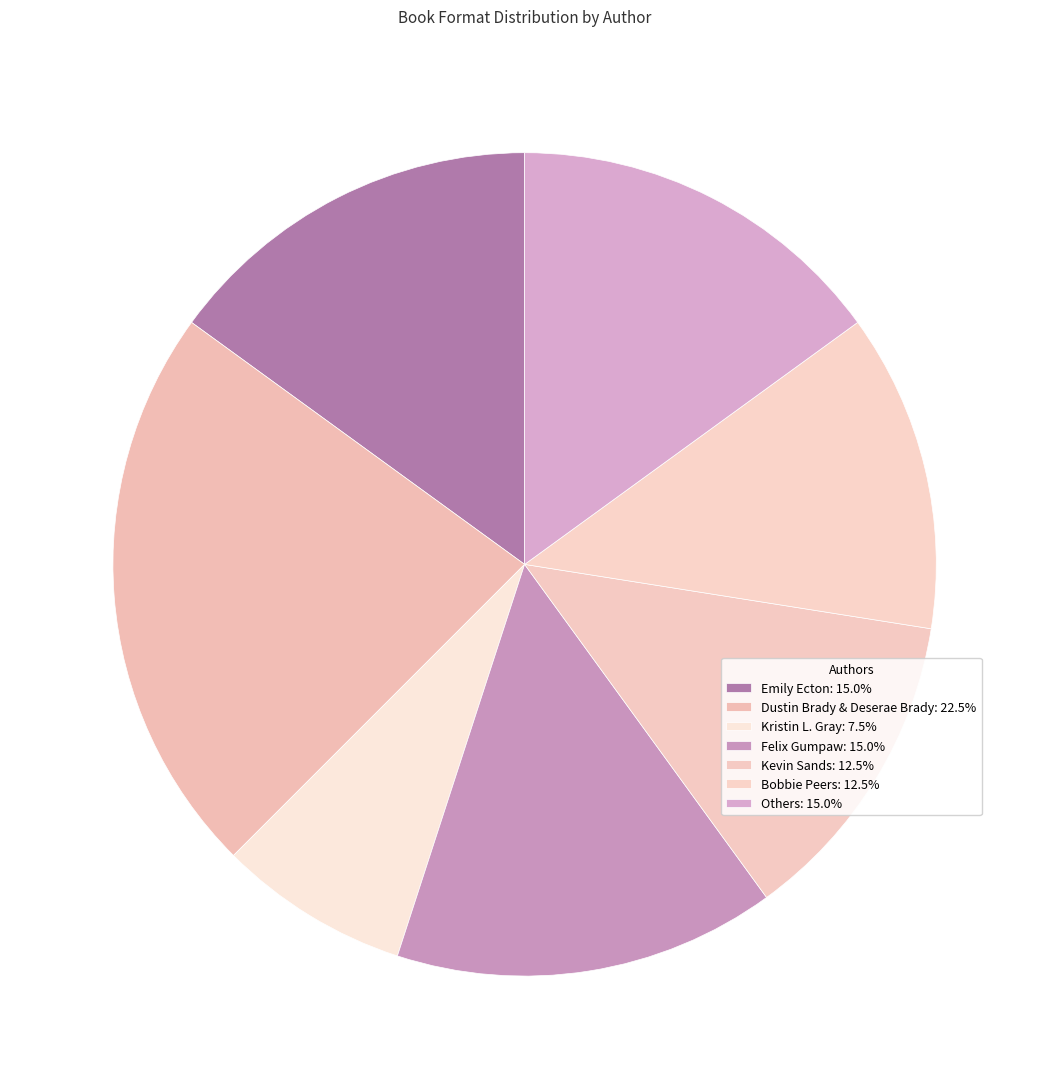

How many segments does this pie chart have?

7